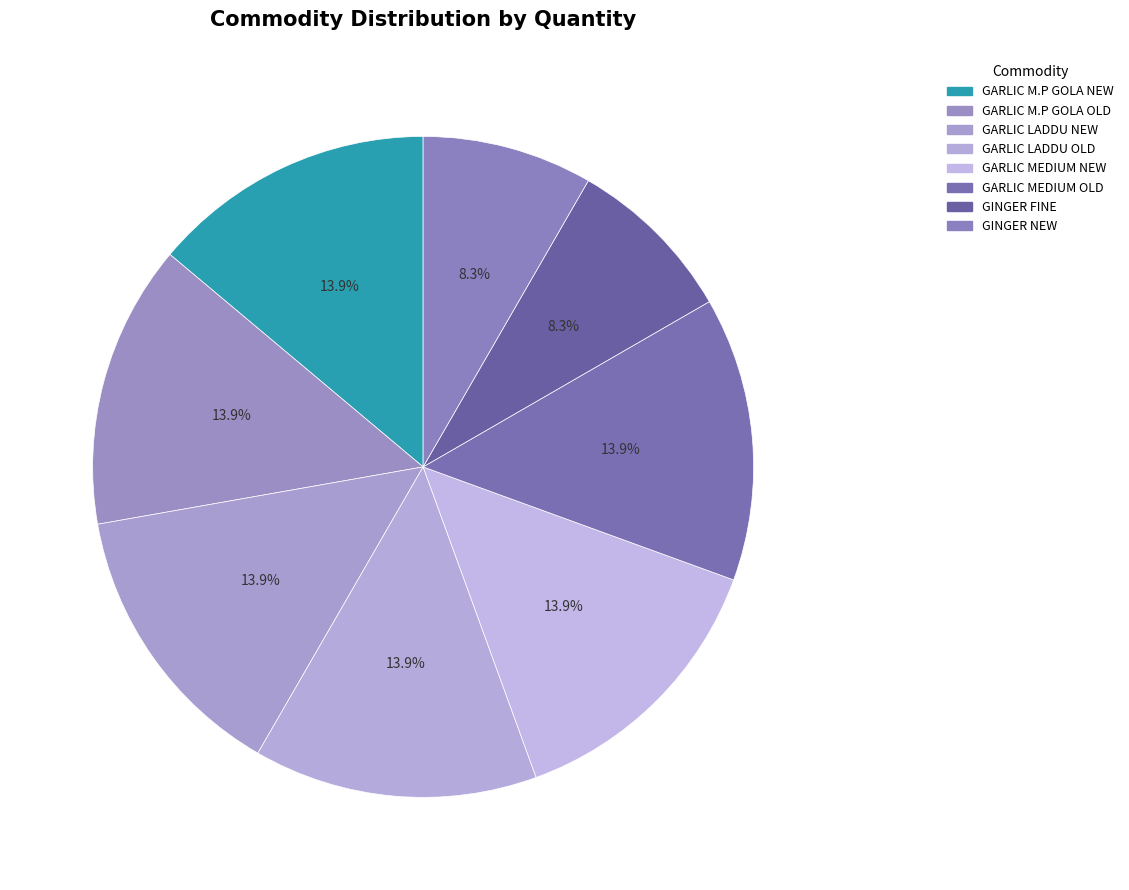

Is the sum of GARLIC M.P GOLA OLD and GINGER FINE greater than half?

No